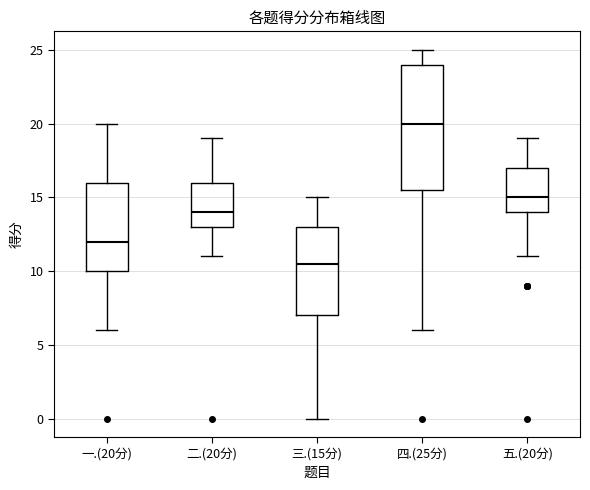

Comparing the boxes themselves (not the whiskers), which one is the tallest?

四.(25分)